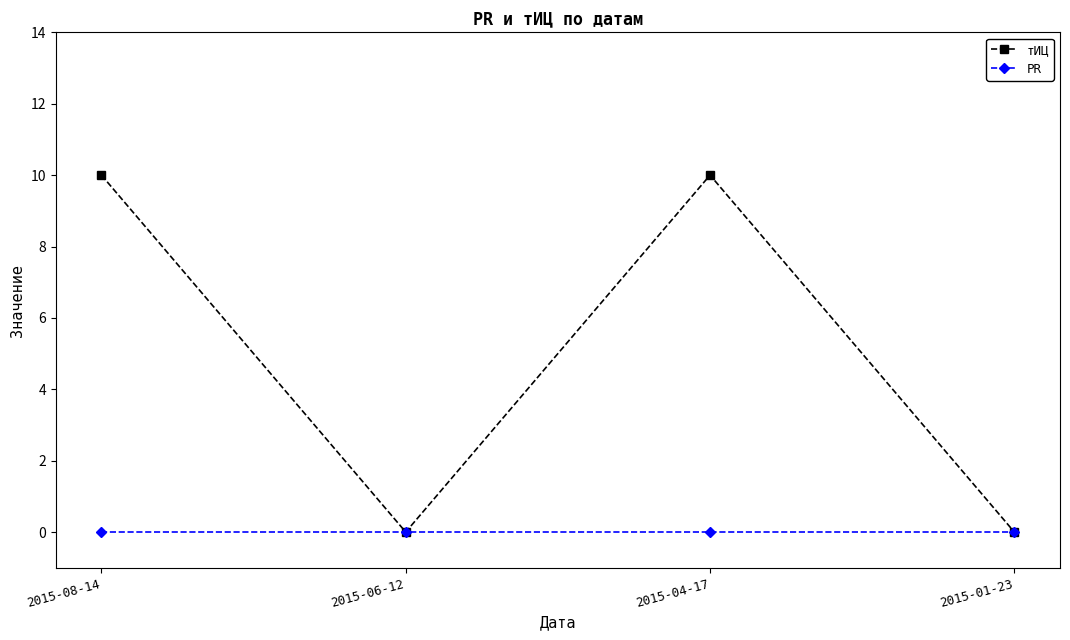

Is the value of тИЦ at 2015-08-14 greater than the value of PR at 2015-01-23?

Yes